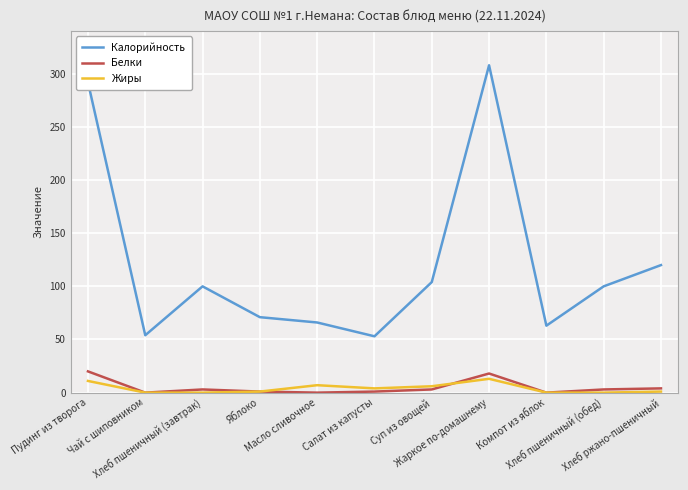

What is the minimum value for Калорийность?

53